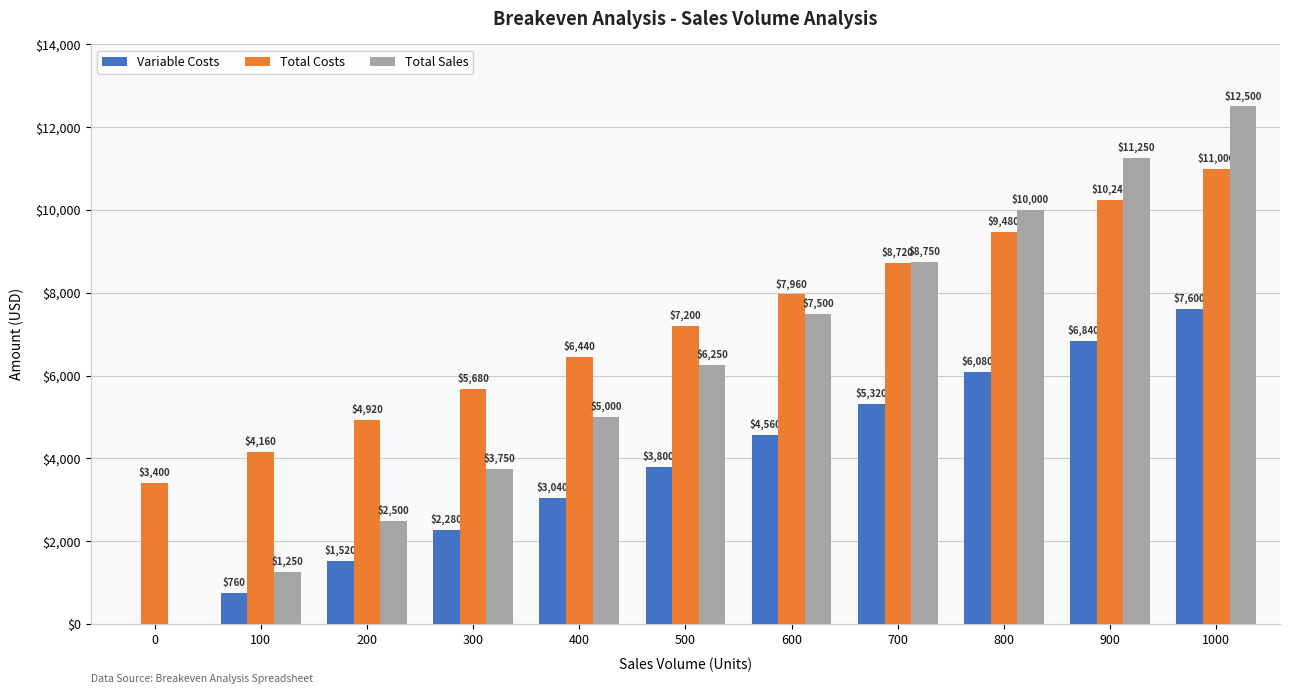

Is the value of Total Costs at 300 greater than the value of Total Sales at 700?

No